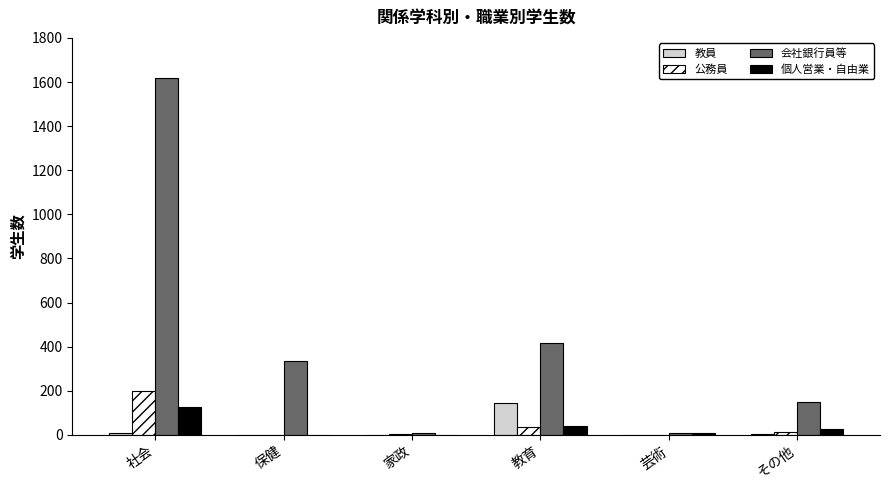

At which label does 公務員 first exceed 12?

社会